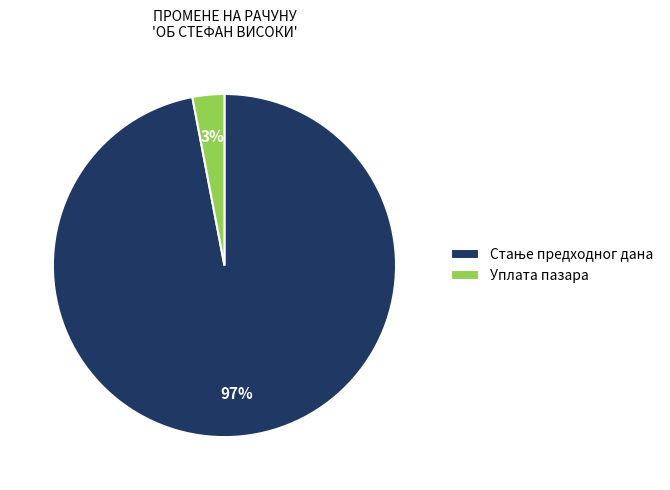

Is it true that Уплата пазара is 3% of the pie?

True